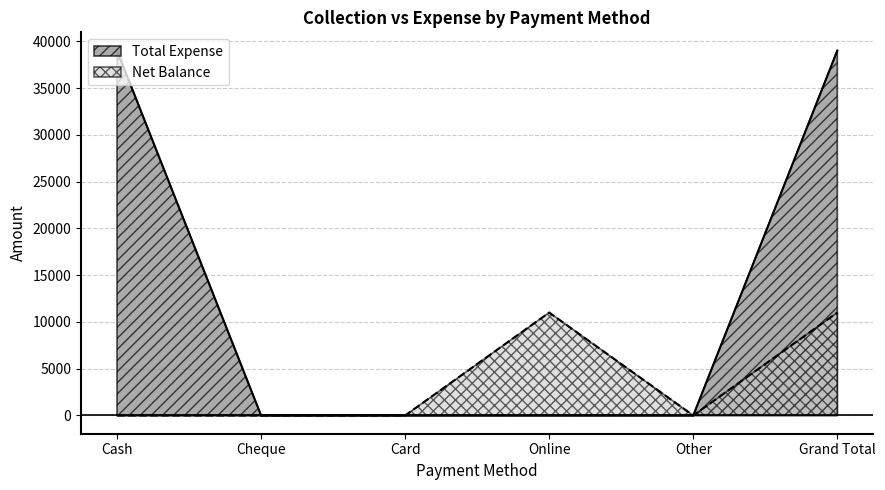

The Net Balance series shows 0 at Other. True or false?

True